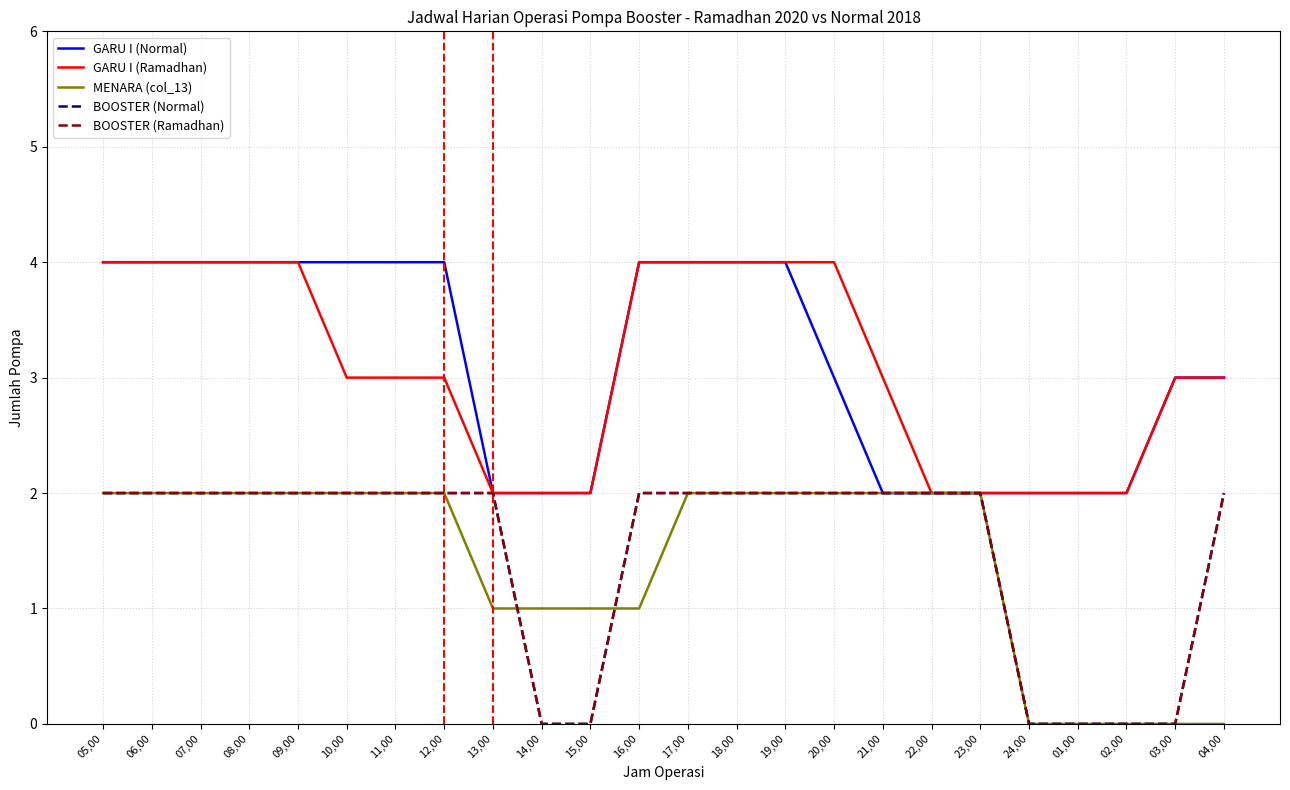

Is this an area chart (filled region under the line)?

No